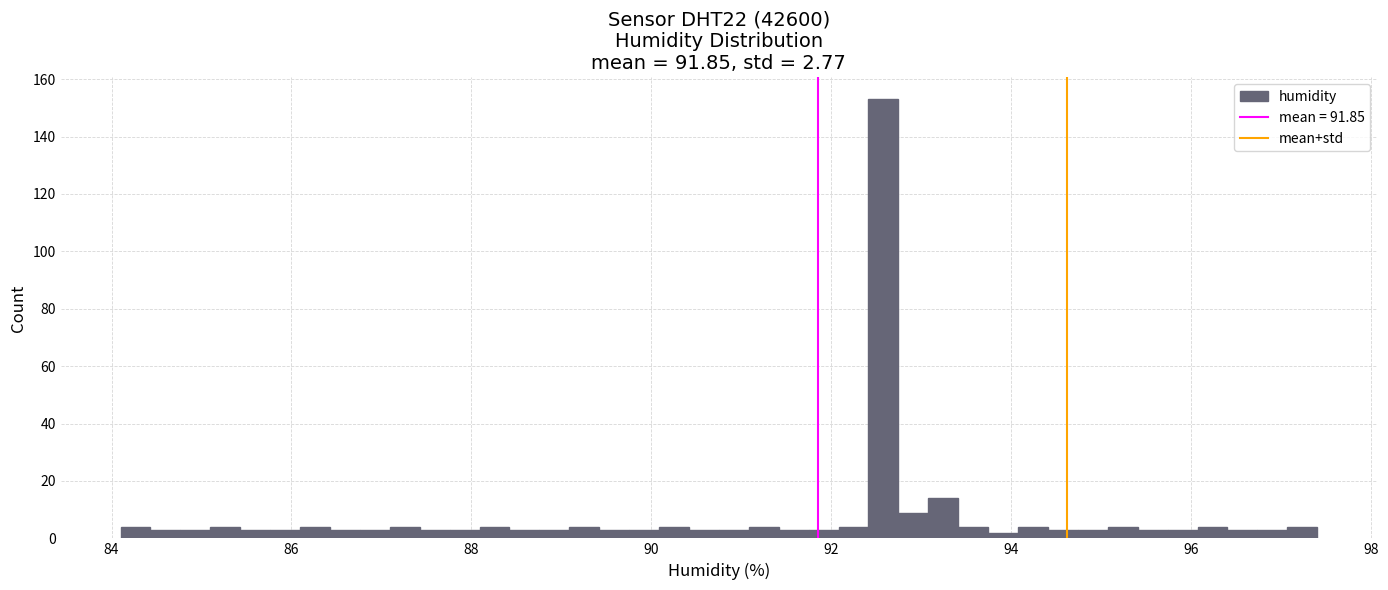

Around what value on the x-axis is the tallest bar? Give the approximate position of its centre, as read against the axis.

92.6